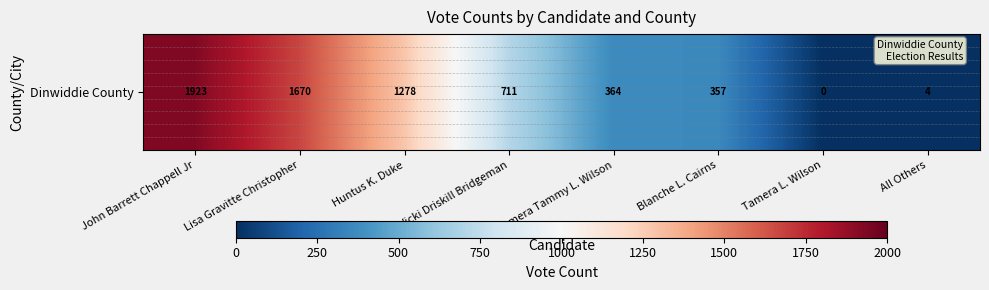

Which category has the lowest value across all series?

Tamera L. Wilson